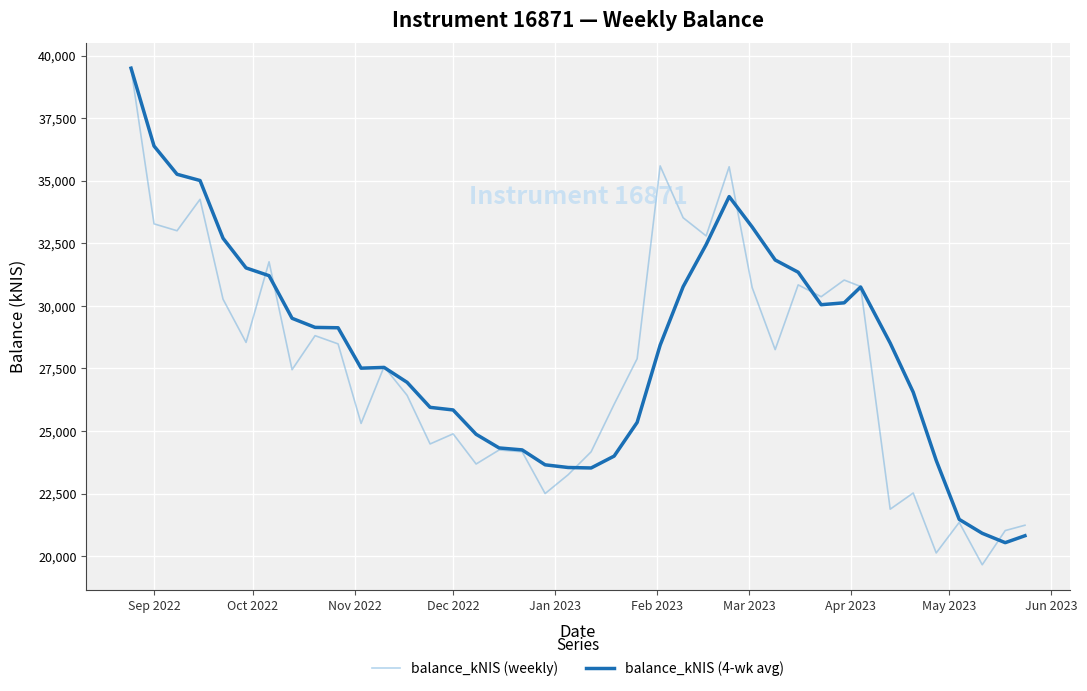

Which series has the widest spread of values?

balance_kNIS (weekly)